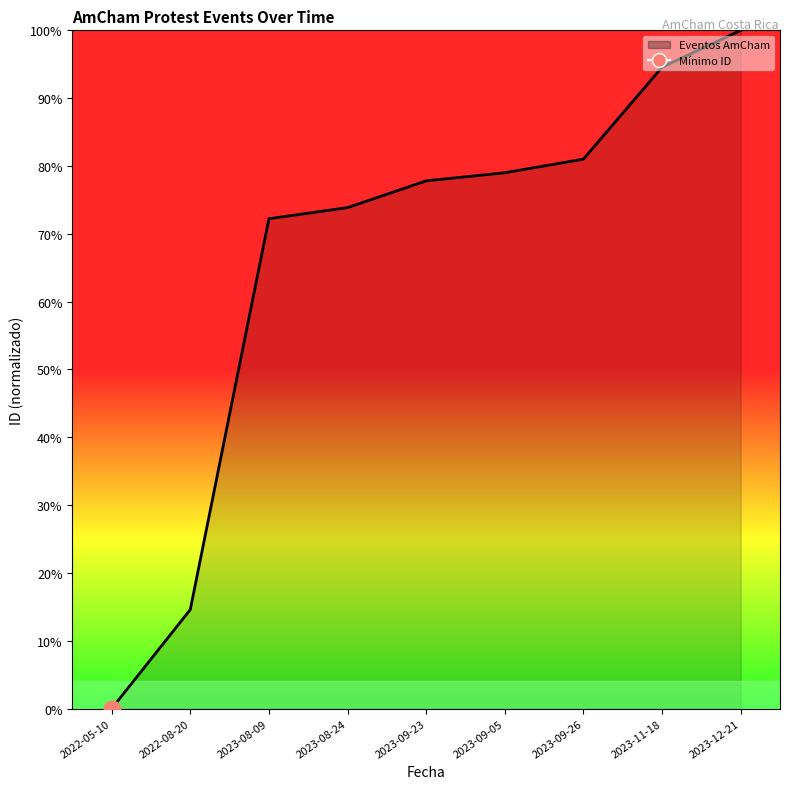

True or false: the data shows 1.1 at 2023-09-05.

False